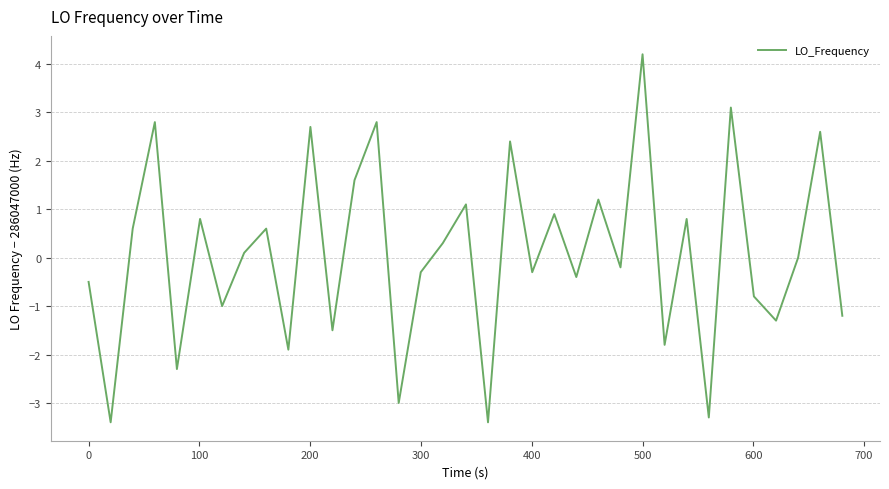

True or false: the data has more than 0 interior local peaks.

True